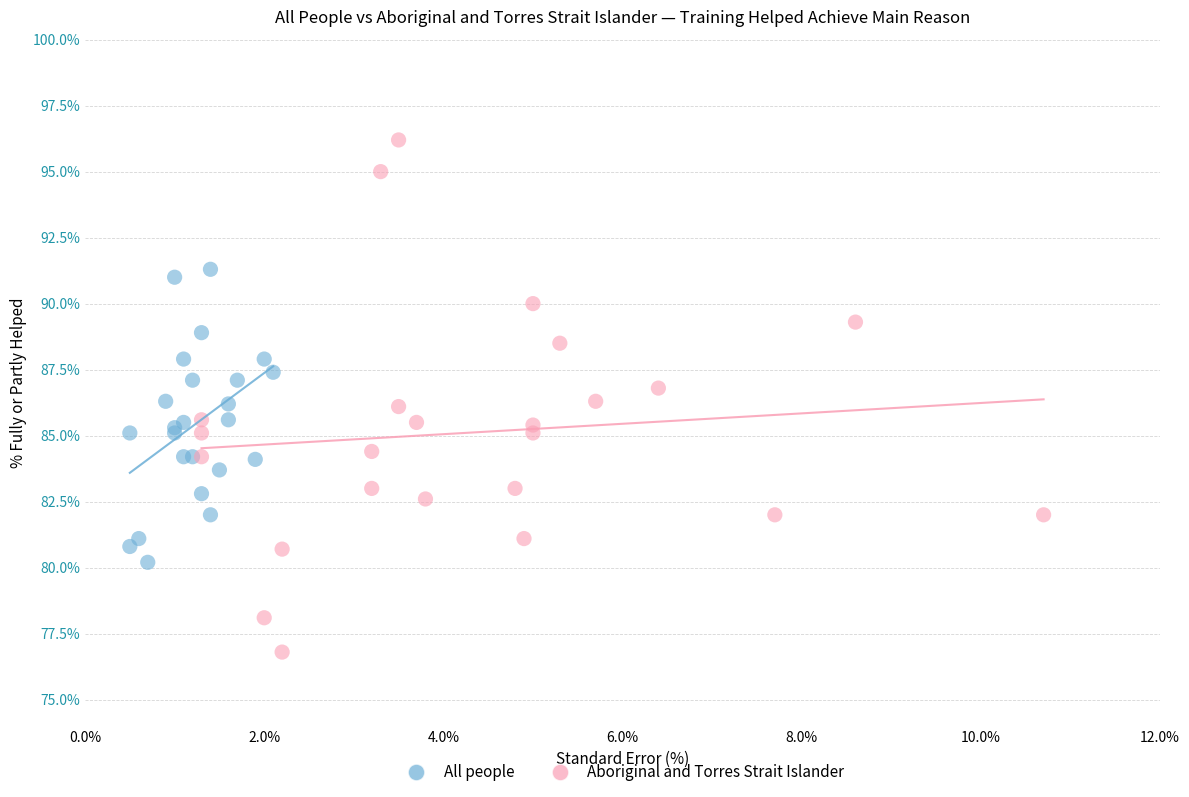

Which series has the widest spread of Y values?

Aboriginal and Torres Strait Islander